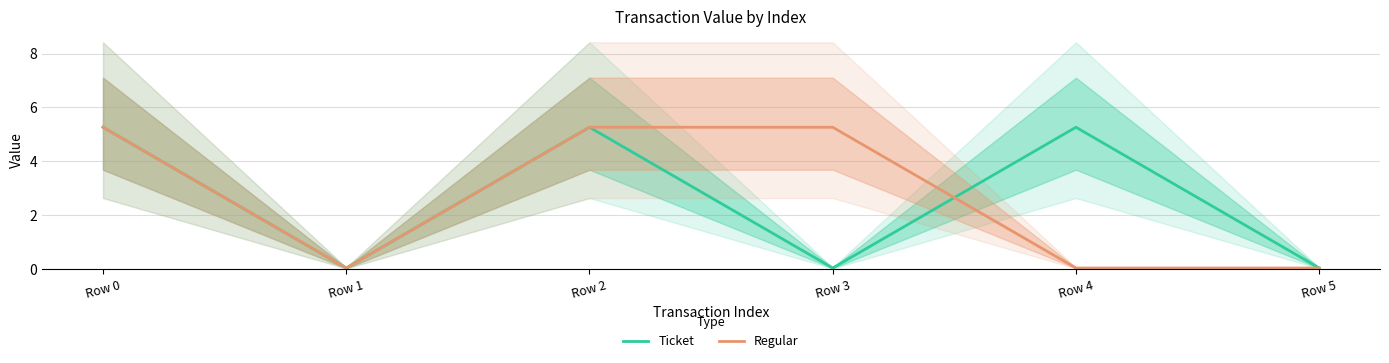

What are all the series names shown in the legend?

Ticket, Regular